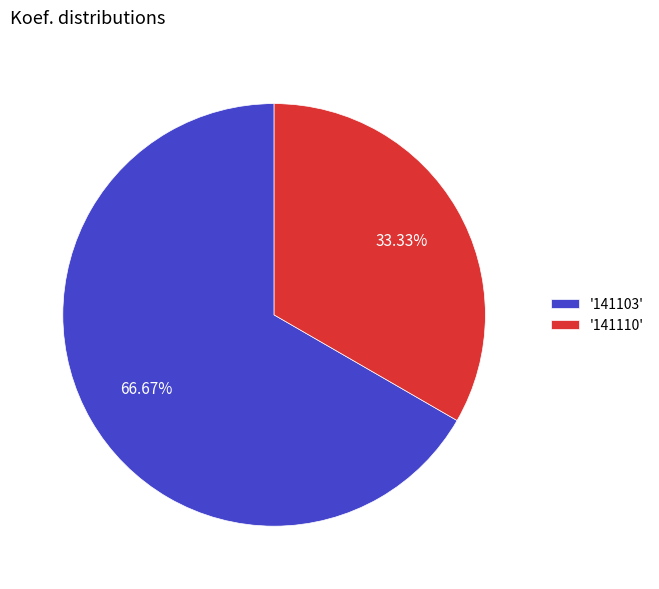

Combined, do '141103' and '141110' account for over 50%?

Yes